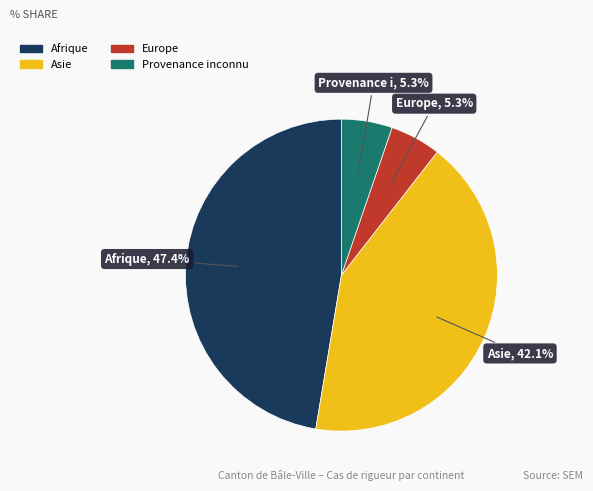

Does Afrique represent more than half of the total?

No